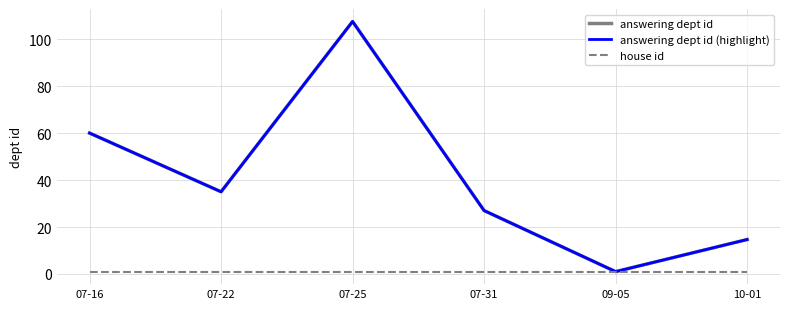

Reading left to right, list all the values displayed in this chart.

answering dept id: 07-16=60.0	07-22=35.0	07-25=107.5	07-31=27.0	09-05=1.0	10-01=14.7
answering dept id (highlight): 07-16=60.0	07-22=35.0	07-25=107.5	07-31=27.0	09-05=1.0	10-01=14.7
house id: 07-16=1.0	07-22=1.0	07-25=1.0	07-31=1.0	09-05=1.0	10-01=1.0